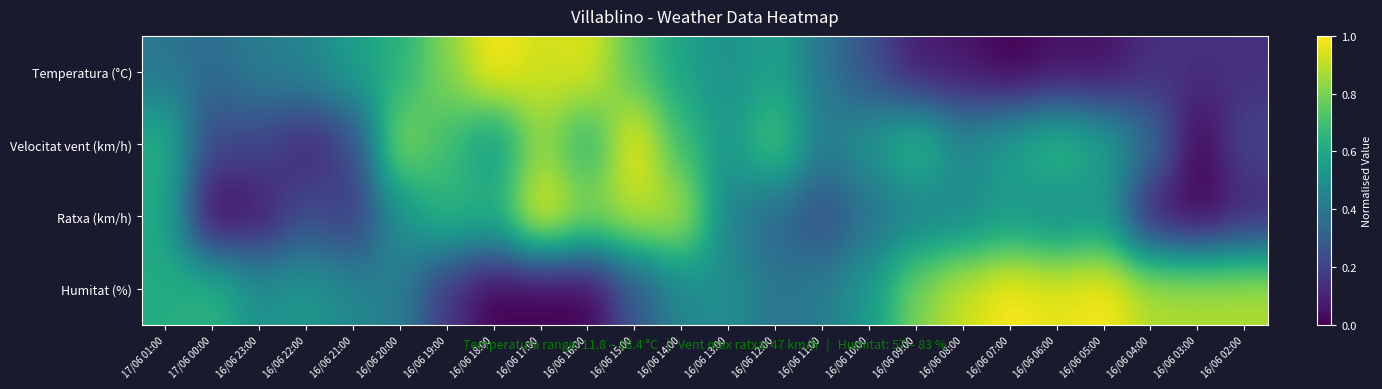

At which category does the chart reach its minimum across all series?

16/06 07:00